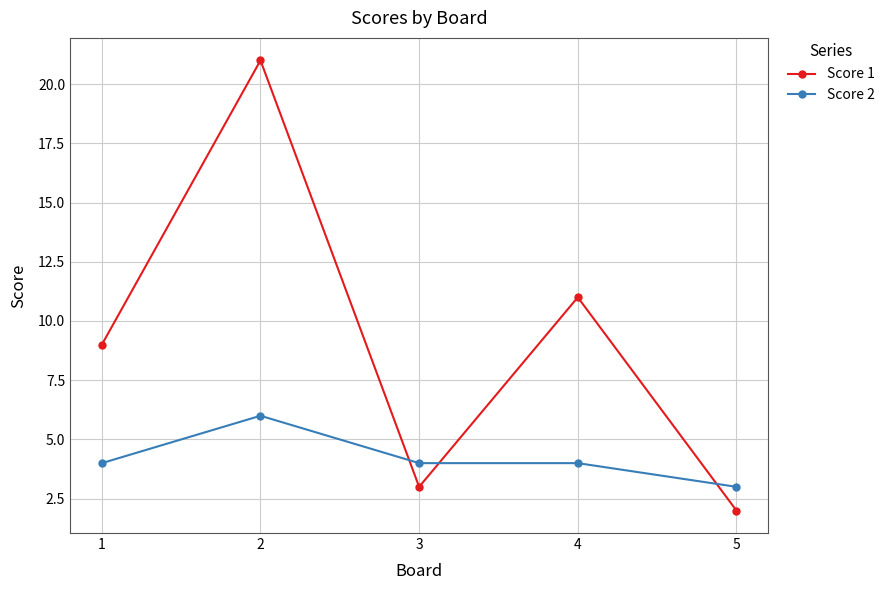

True or false: Score 1 has a value of 11 at 4.

True